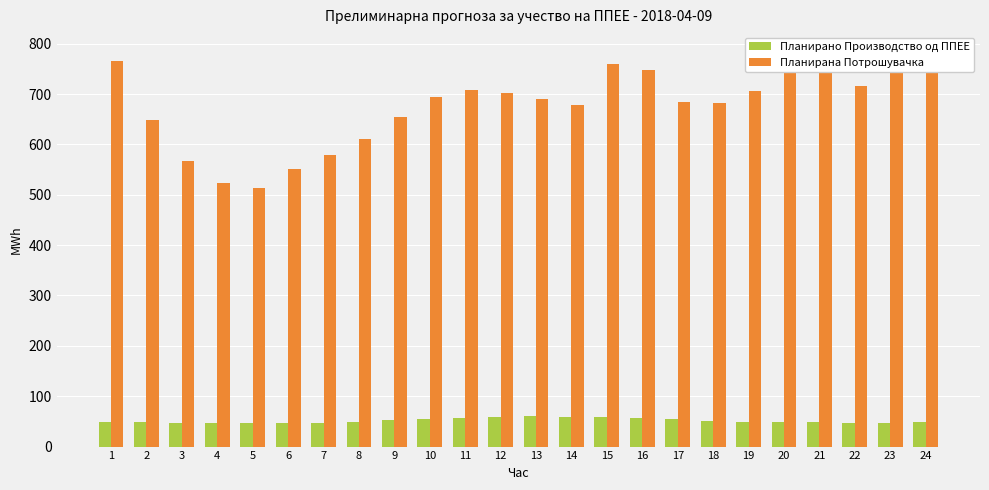

What is the sum of the Планирано Производство од ППЕЕ values at 7 and 19?

95.7